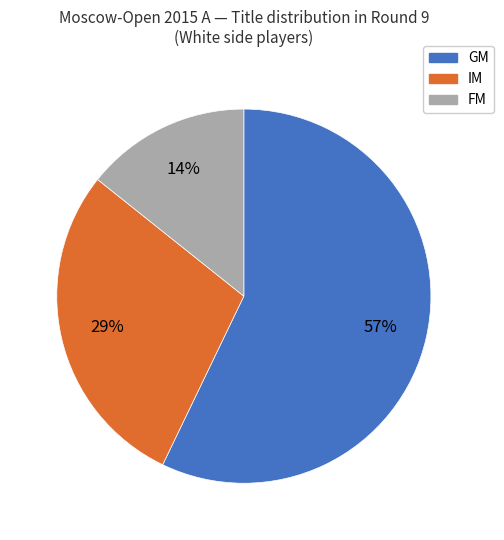

Rank the categories by value from highest to lowest.

GM, IM, FM